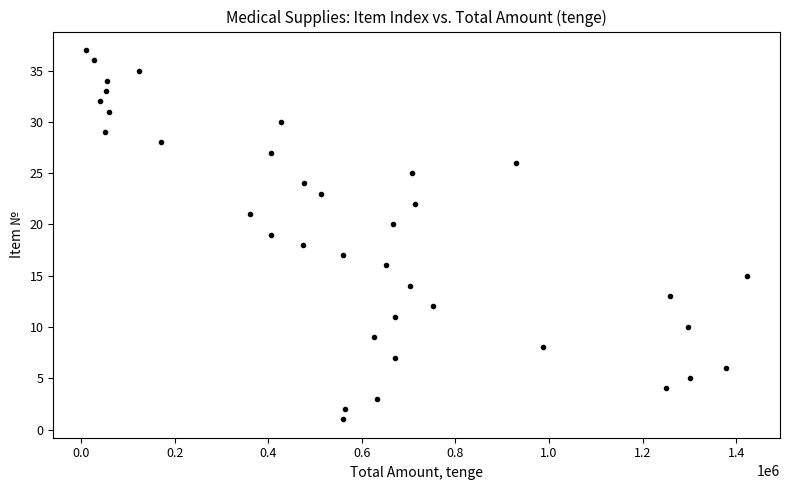

What is the range of X values (max minus min)?

1411586